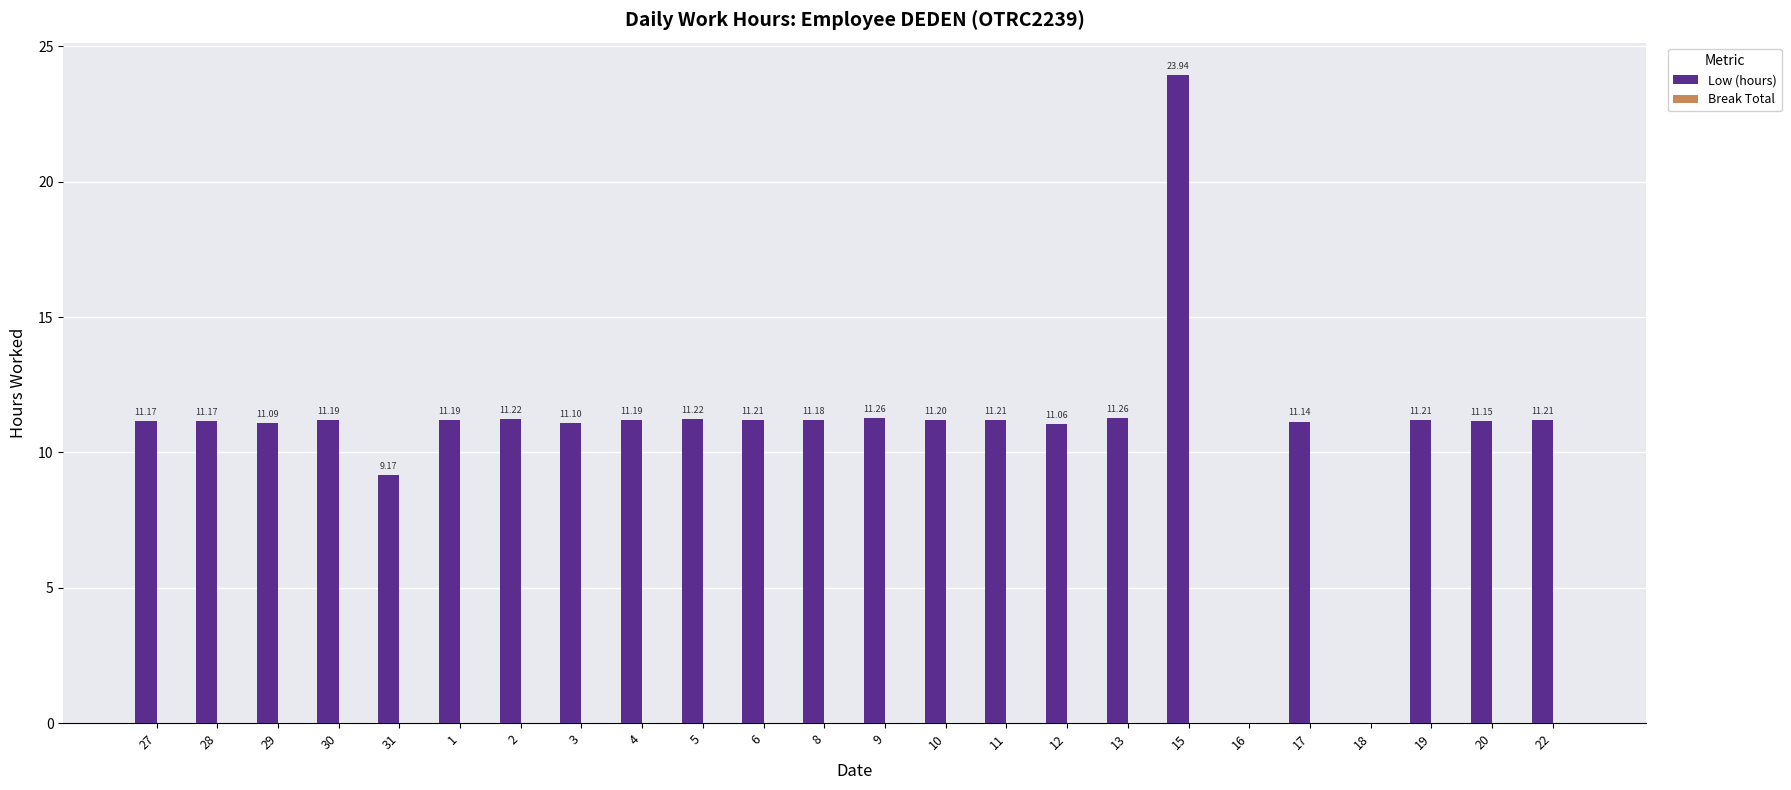

Approximately how many times larger is the value at 13 compared to 15?

0.5